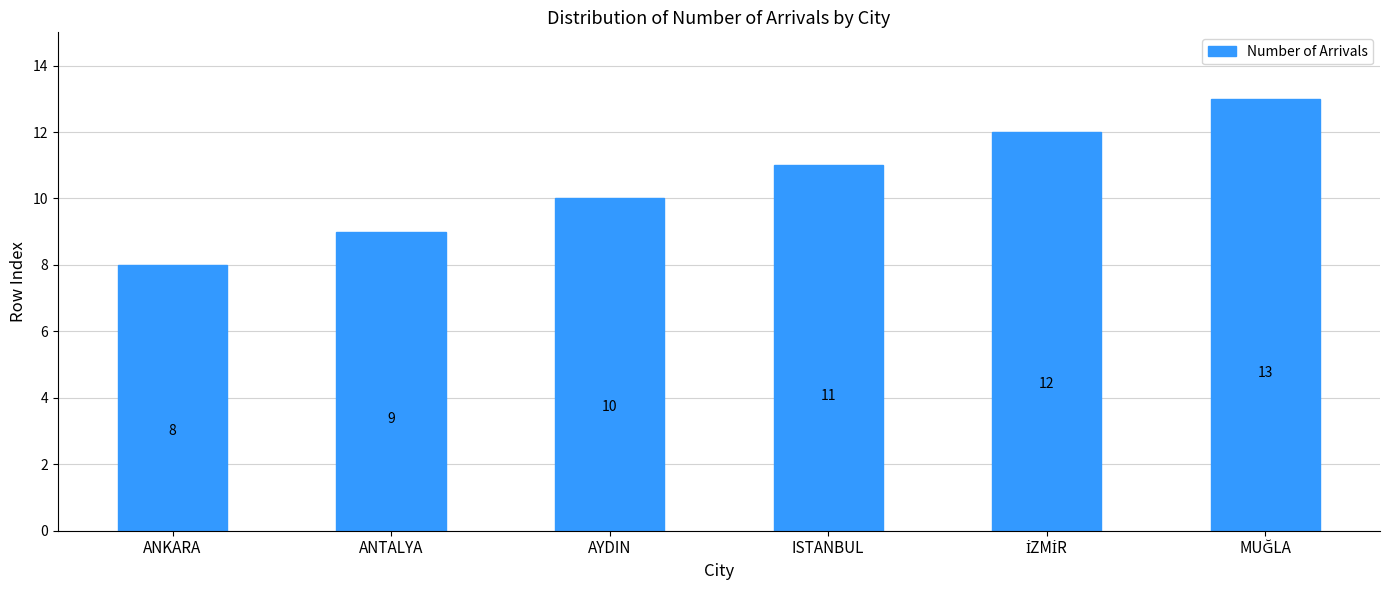

Where is the data nearest to the value 10?

AYDIN